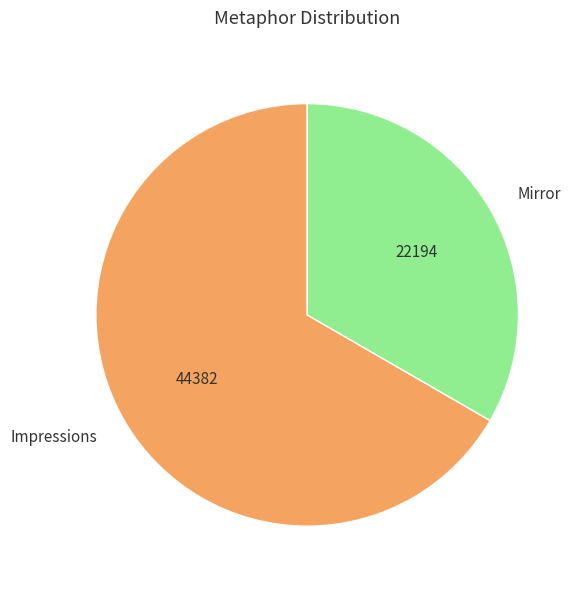

True or false: Mirror accounts for 33% of the total.

True